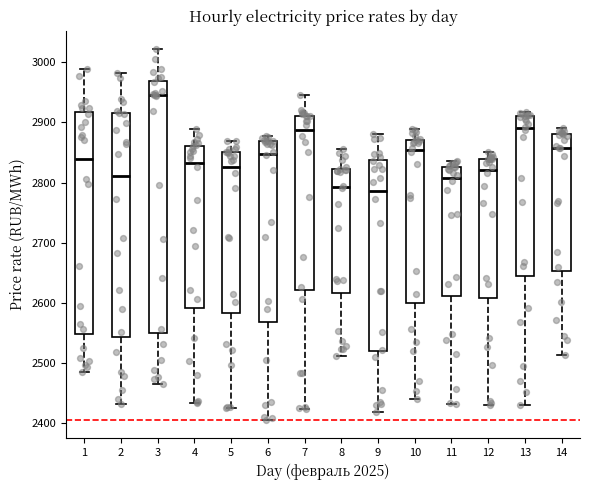

Reading left to right, read every box against the y-axis: the position of its median line, the range the box covers, and the ends of its whiskers. The values are not printed on the chart, so give them approximately, as read against the axis.

1: median 2840, box 2550 to 2920, whiskers 2480 to 2990
2: median 2810, box 2540 to 2920, whiskers 2430 to 2980
3: median 2950, box 2550 to 2970, whiskers 2460 to 3020
4: median 2830, box 2590 to 2860, whiskers 2430 to 2890
5: median 2830, box 2580 to 2850, whiskers 2420 to 2870
6: median 2850, box 2570 to 2870, whiskers 2400 to 2880
7: median 2890, box 2620 to 2910, whiskers 2420 to 2940
8: median 2790, box 2620 to 2820, whiskers 2510 to 2860
9: median 2790, box 2520 to 2840, whiskers 2420 to 2880
10: median 2850, box 2600 to 2870, whiskers 2440 to 2890
11: median 2810, box 2610 to 2830, whiskers 2430 to 2840
12: median 2820, box 2610 to 2840, whiskers 2430 to 2850
13: median 2890, box 2640 to 2910, whiskers 2430 to 2920
14: median 2860, box 2650 to 2880, whiskers 2510 to 2890